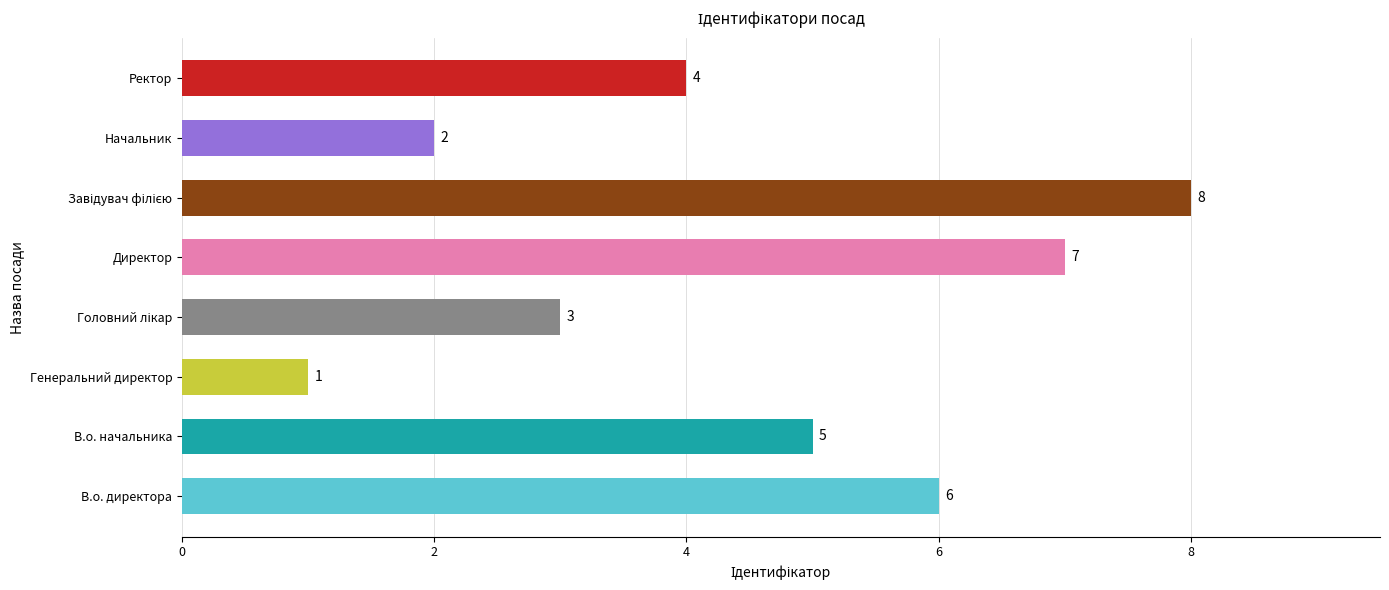

How many data points are less than 5?

4